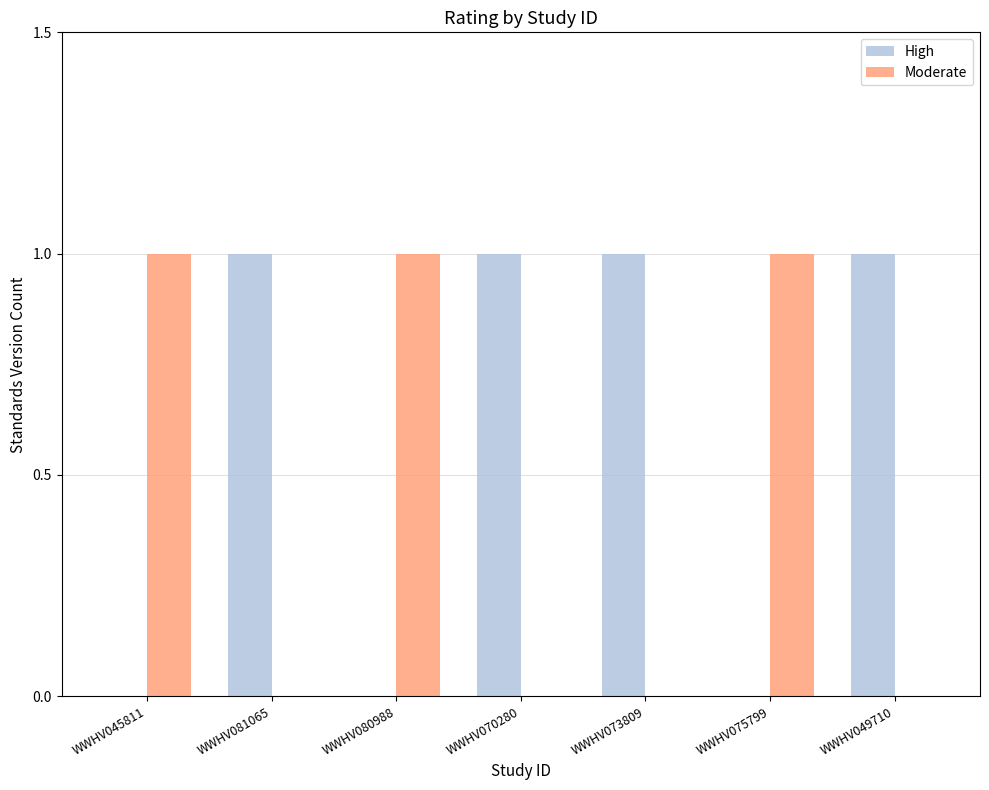

Reading left to right, what are all the values shown in this chart?

High: 0	1	0	1	1	0	1
Moderate: 1	0	1	0	0	1	0